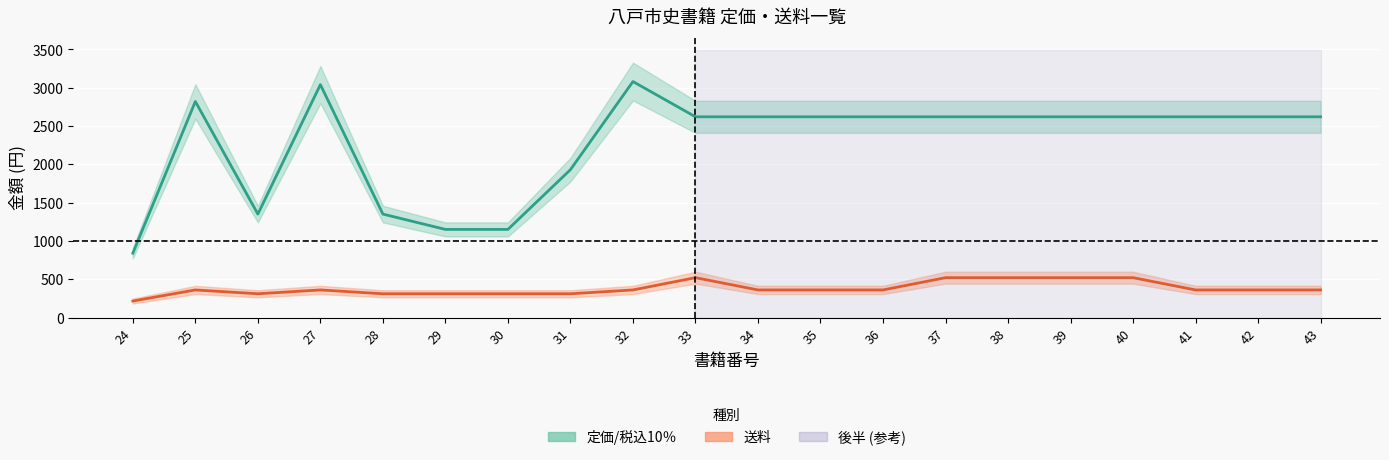

How many interior local peaks does the 定価/税込10％ series have?

3